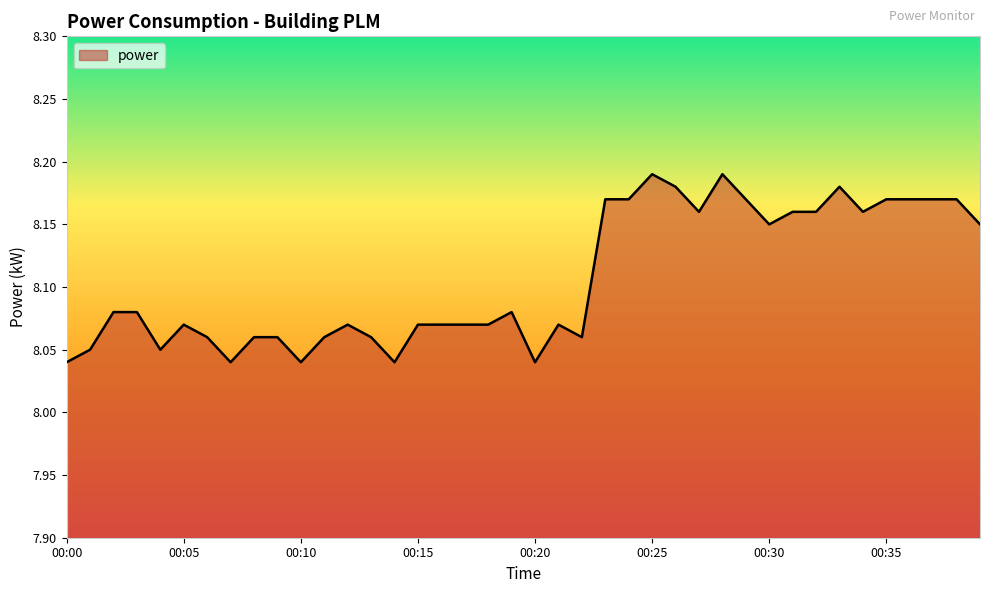

How many lines are shown in the chart?

1